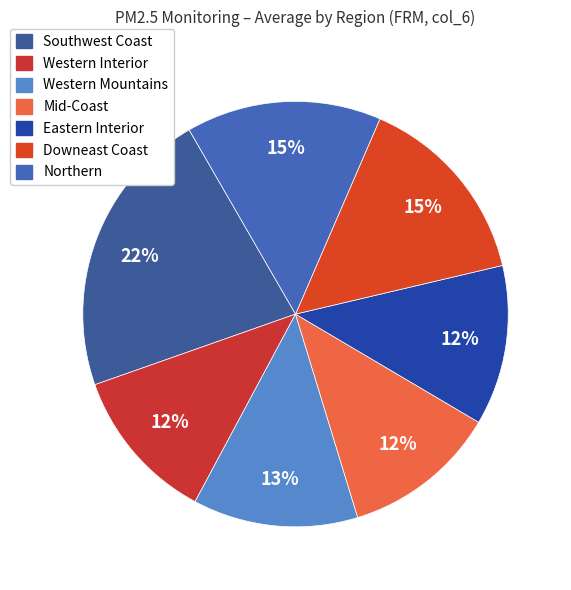

Which slice is the smallest?

Western Interior